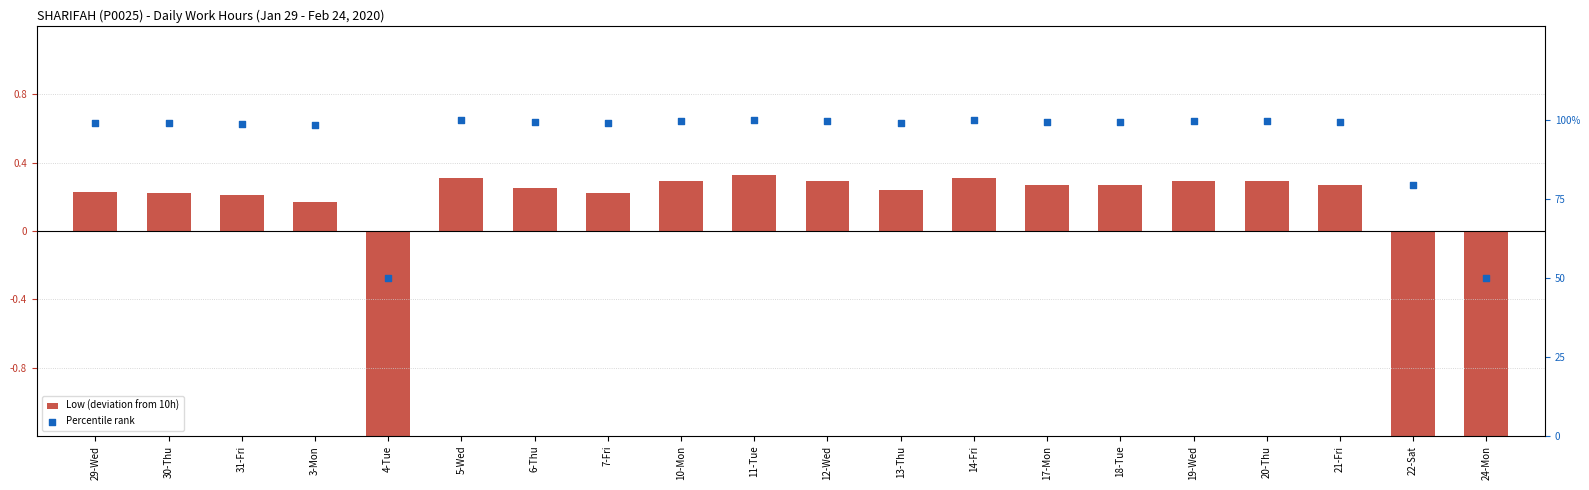

Which series has the largest total across all categories?

Percentile rank